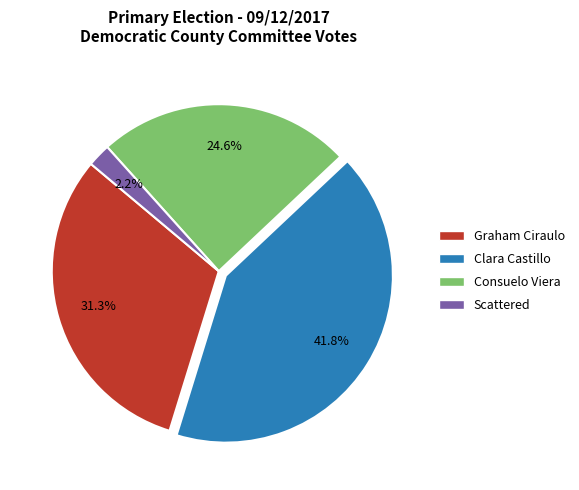

Is it true that Graham Ciraulo is 31% of the pie?

True